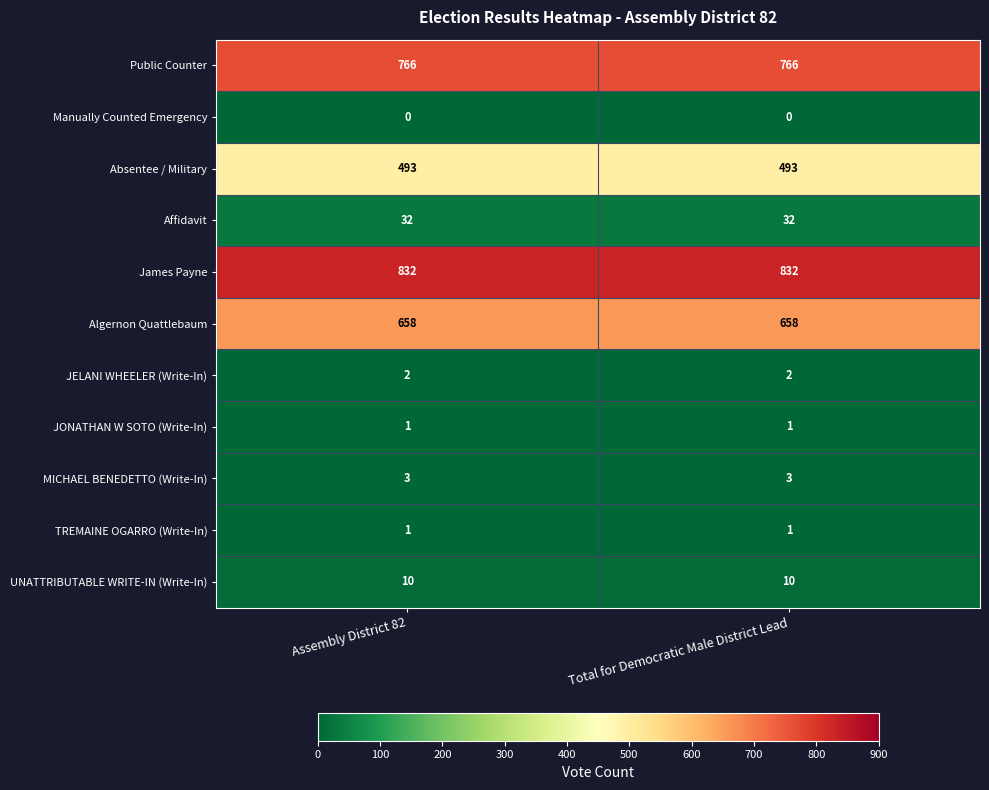

What is the average value of the James Payne series?

832